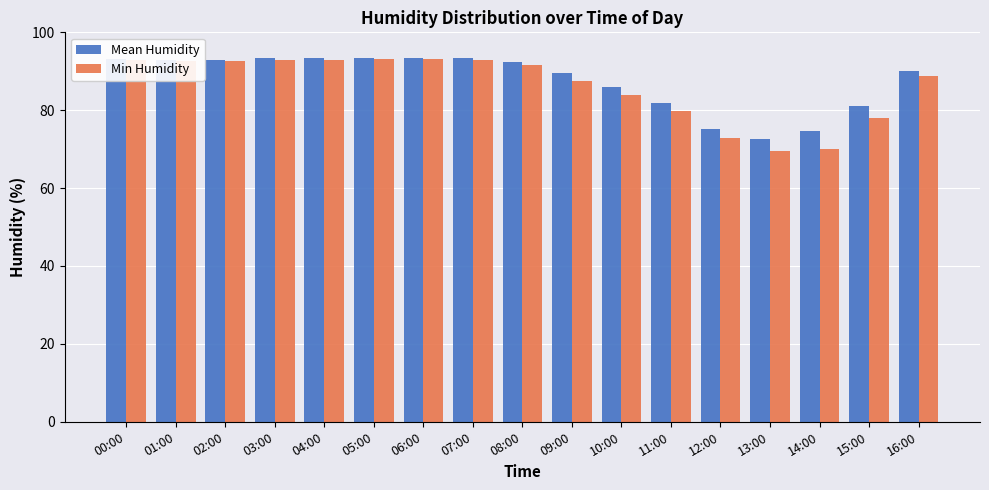

How many groups of bars are there?

17